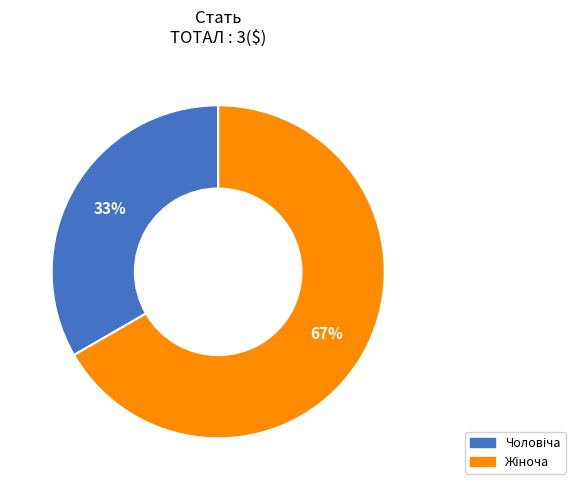

How many slices are in this pie chart?

2